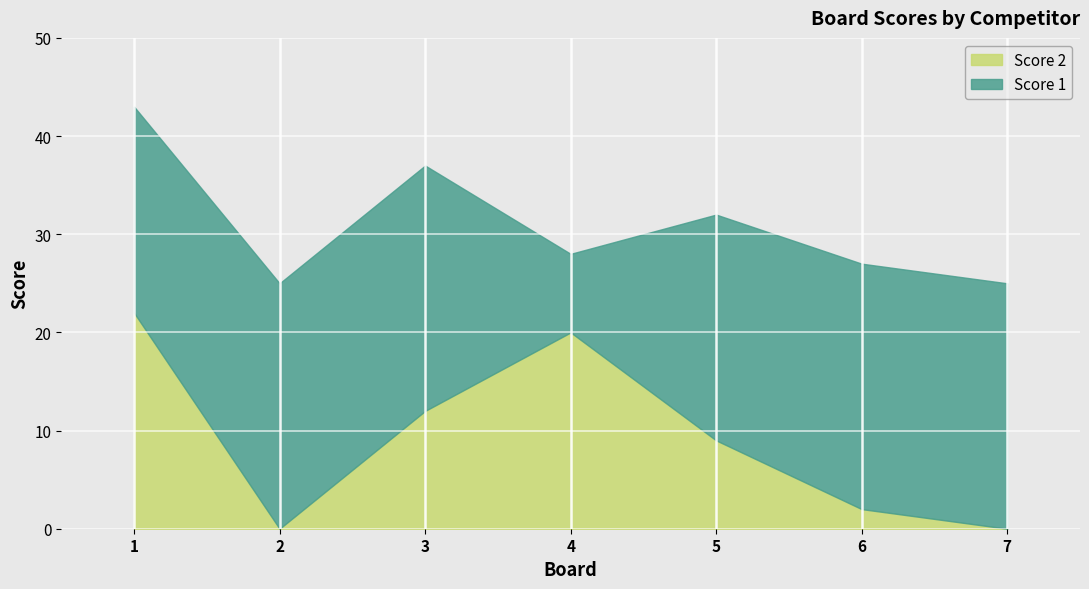

Reading left to right, what are all the values shown in this chart?

Score 1: 1=21	2=25	3=25	4=8	5=23	6=25	7=25
Score 2: 1=22	2=0	3=12	4=20	5=9	6=2	7=0